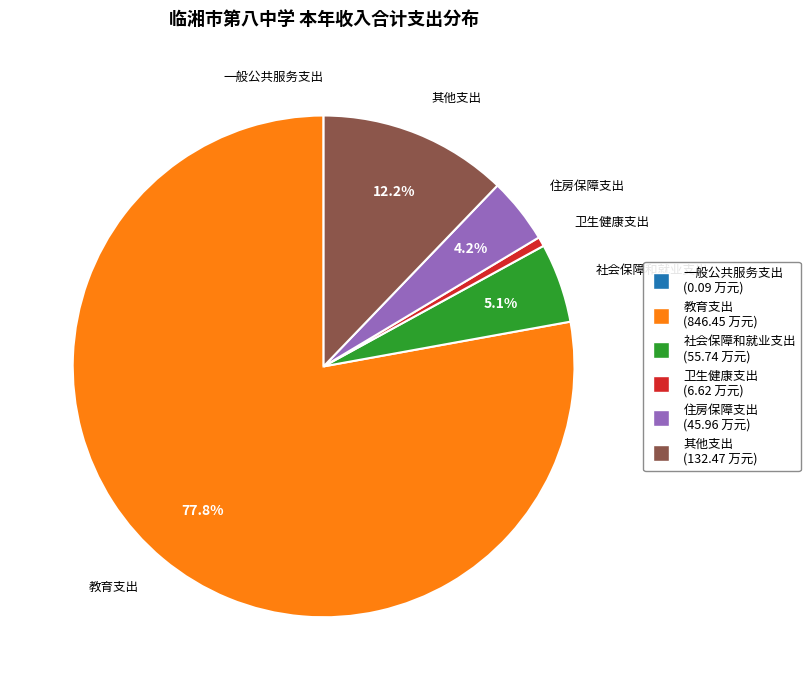

Does 教育支出 account for over 50% of the chart?

Yes